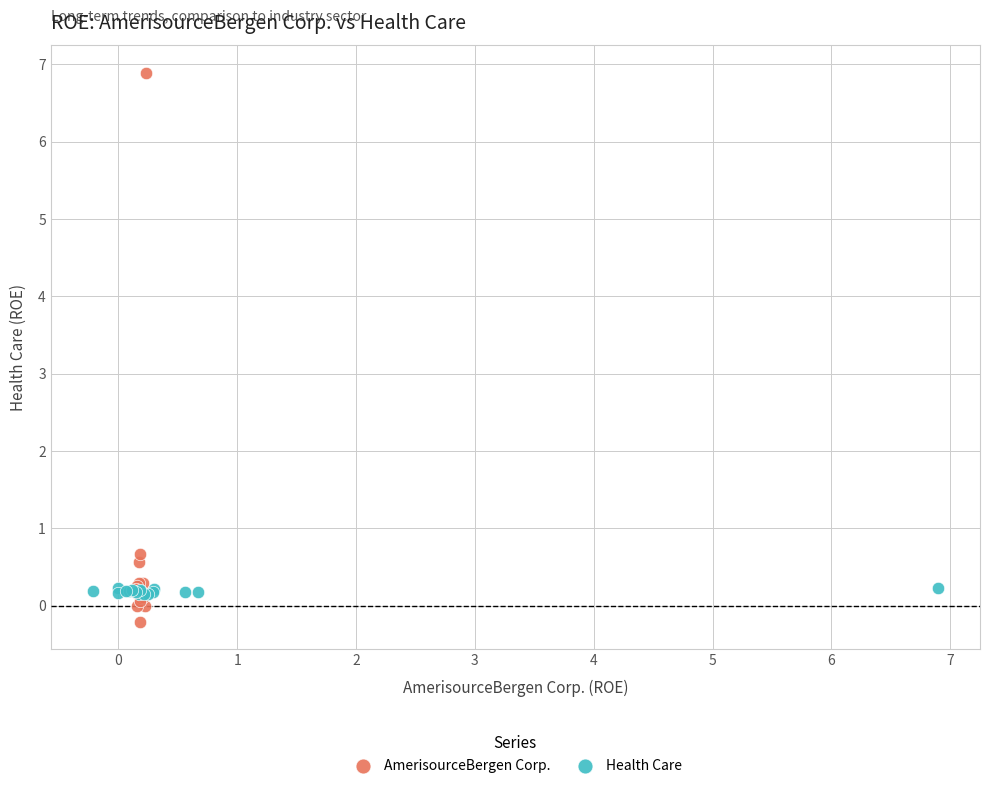

Which series reaches the minimum Y coordinate?

AmerisourceBergen Corp.